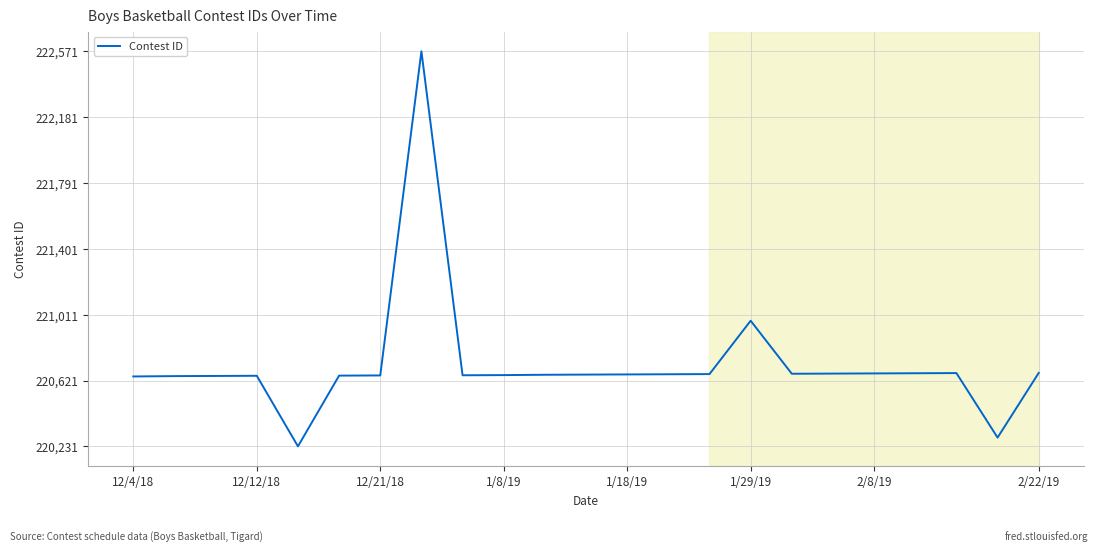

What is the maximum value shown in the chart?

222571